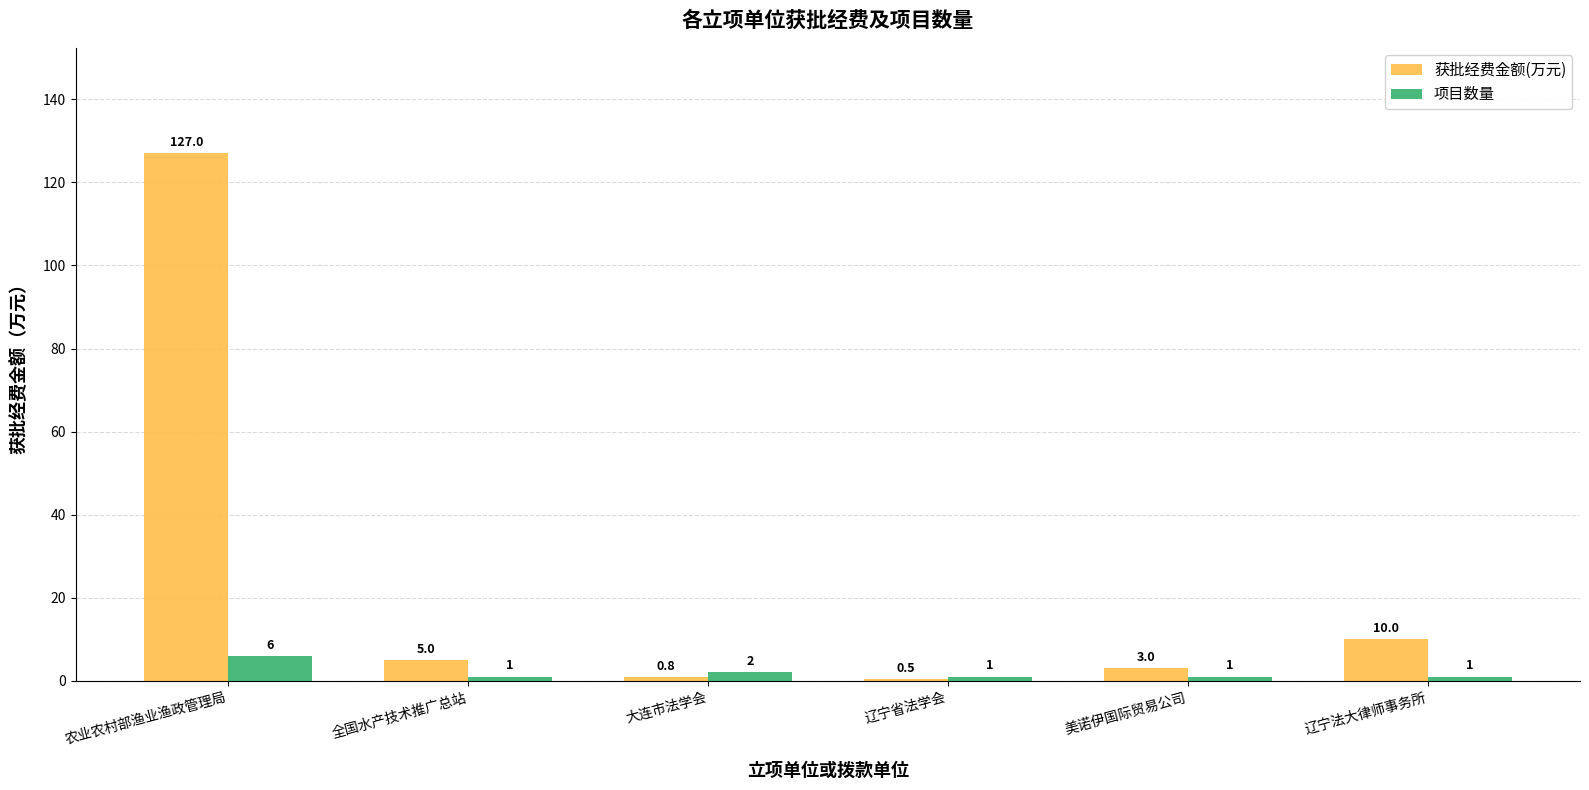

Reading left to right, list all the values displayed in this chart.

获批经费金额(万元): 127.0	5.0	0.8	0.5	3.0	10.0
项目数量: 6.0	1.0	2.0	1.0	1.0	1.0